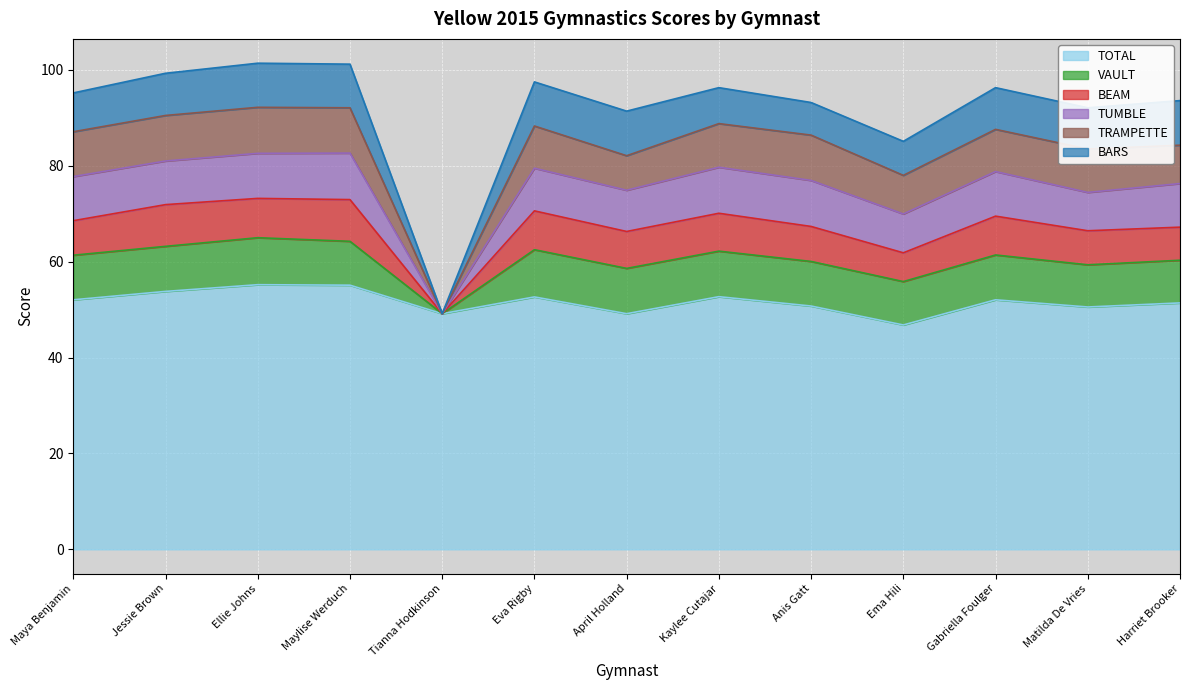

What position from the right is Kaylee Cutajar?

6